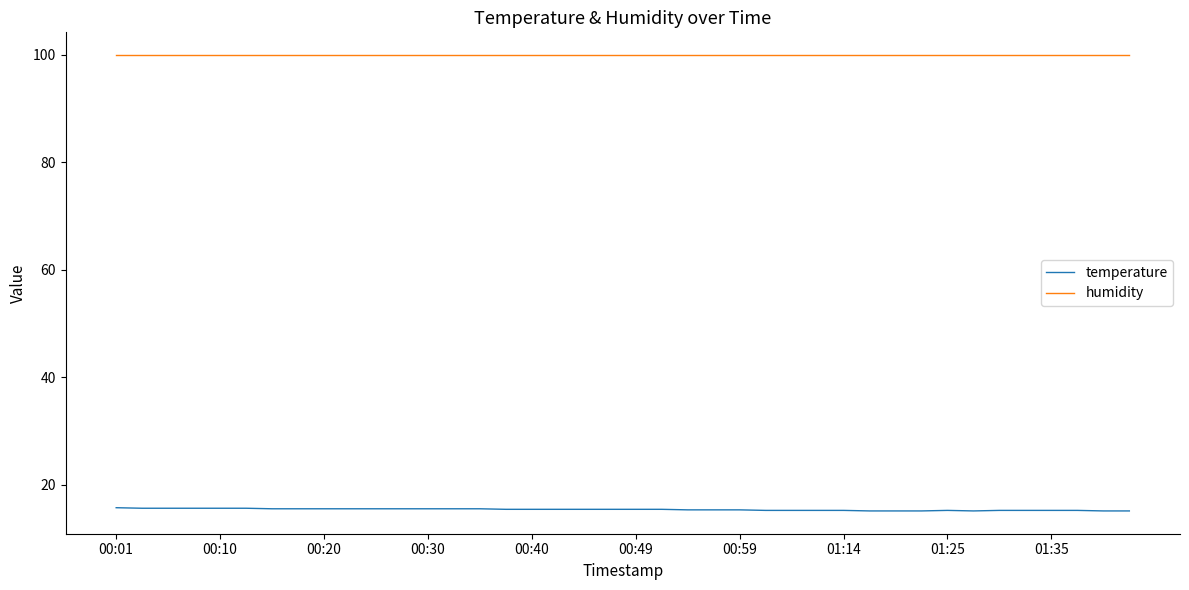

True or false: temperature and humidity cross at least once.

False